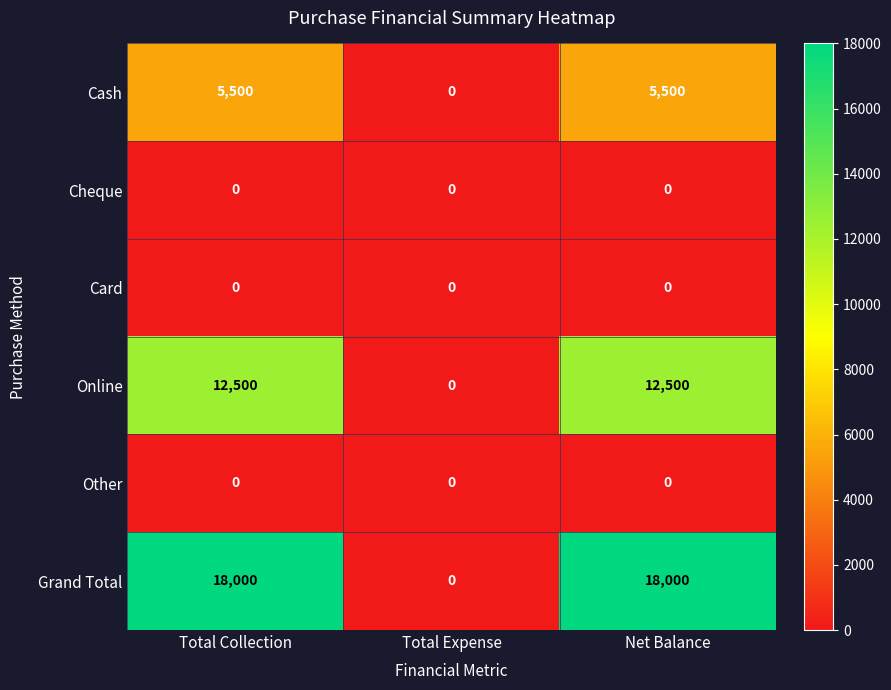

What is the total value across all series at Net Balance?

36000